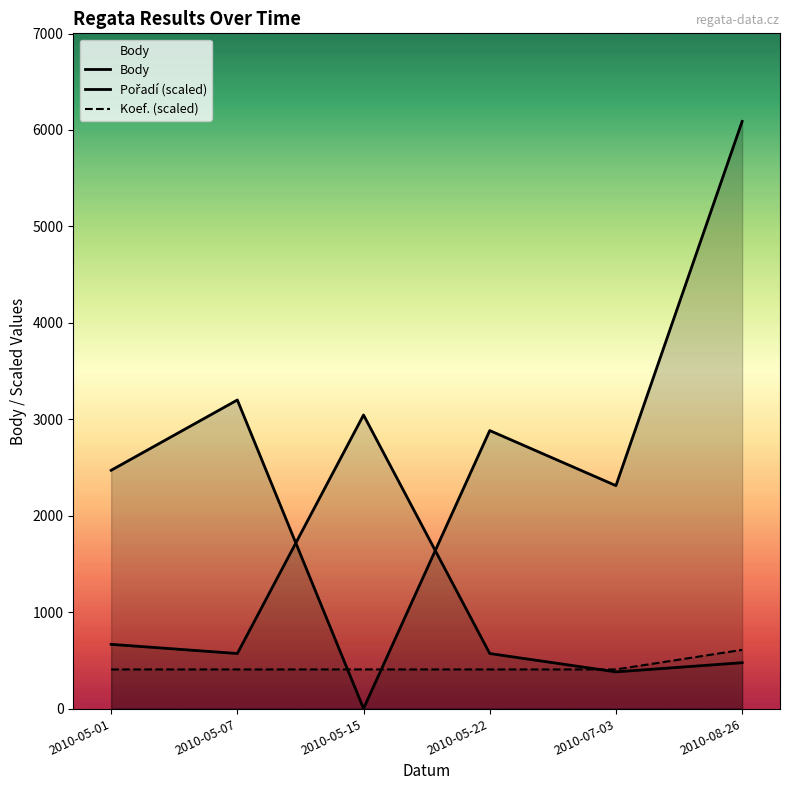

What is the total value across all series at 2010-07-03?

3098.5